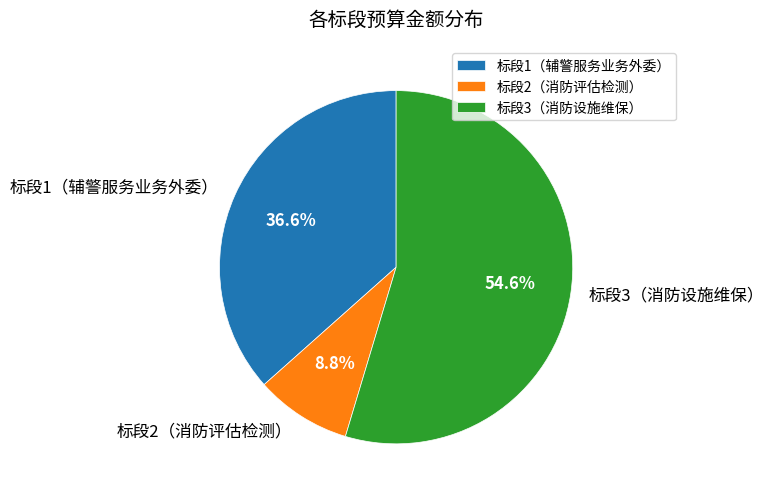

What percentage do 标段1（辅警服务业务外委） and 标段3（消防设施维保） together represent?

91.2%